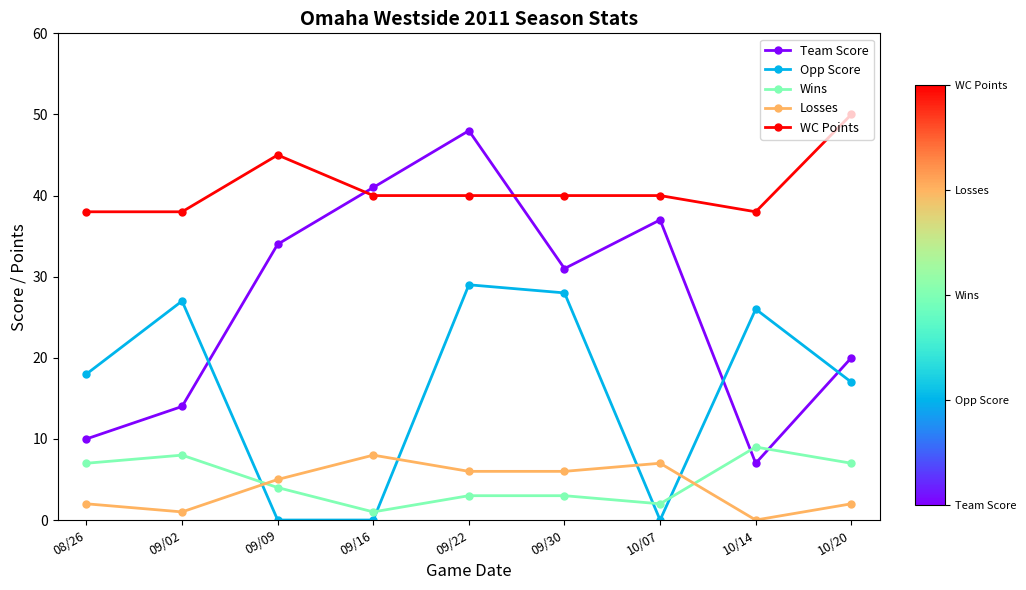

At which category is the sum across all series the highest?

09/22